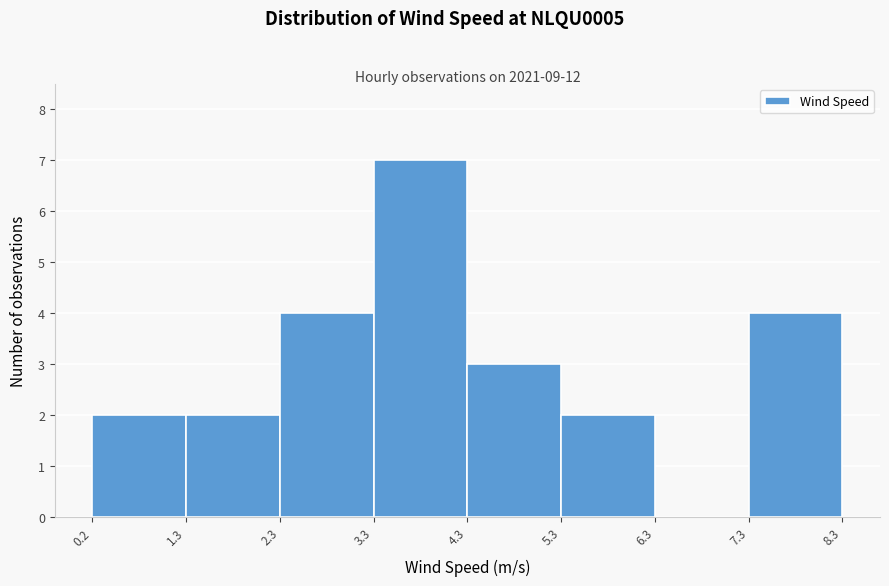

How tall is the bar that spans 3.3 to 4.3 on the x-axis? The values are not printed on the chart, so give them approximately, as read against the axis.

7